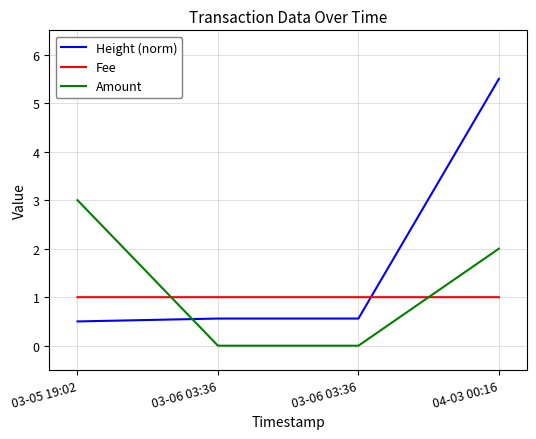

How many lines are shown in the chart?

3